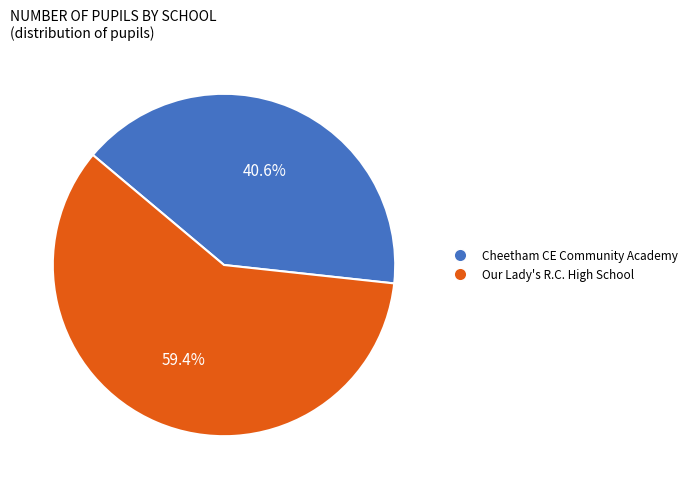

Which category accounts for the majority?

Our Lady's R.C. High School